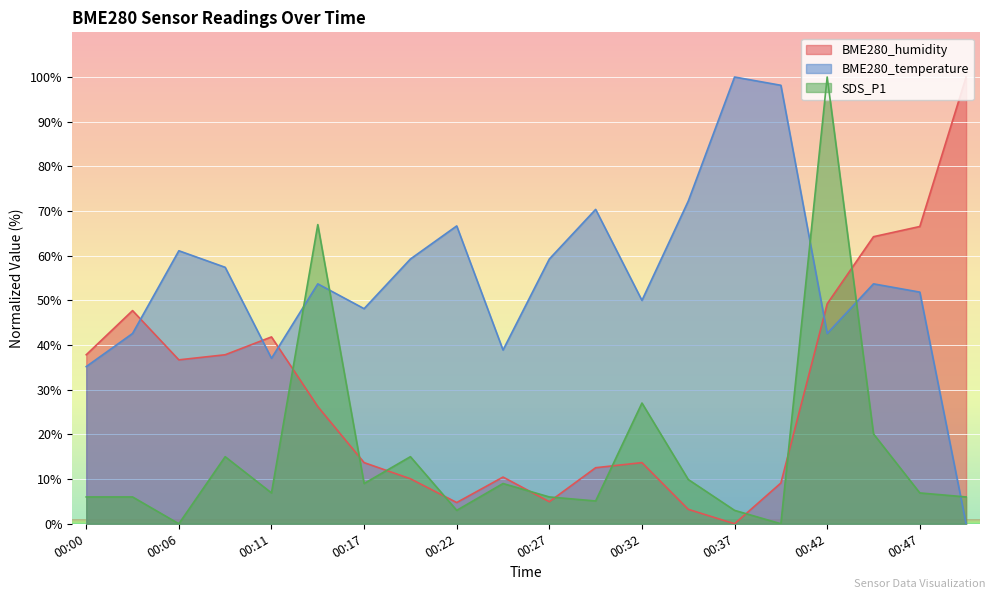

What is the difference between the highest and lowest values at 00:27?

54.3